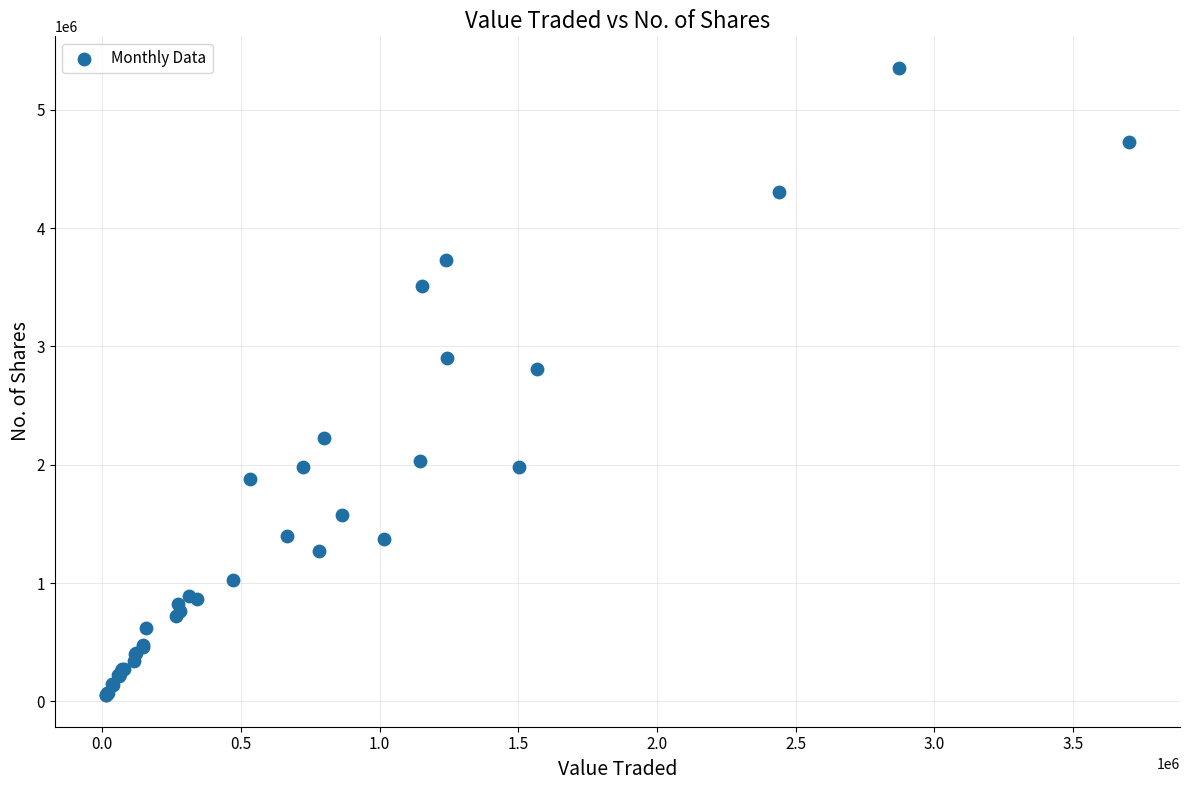

What Y value in the scatter plot is closest to 2702860?

2809932